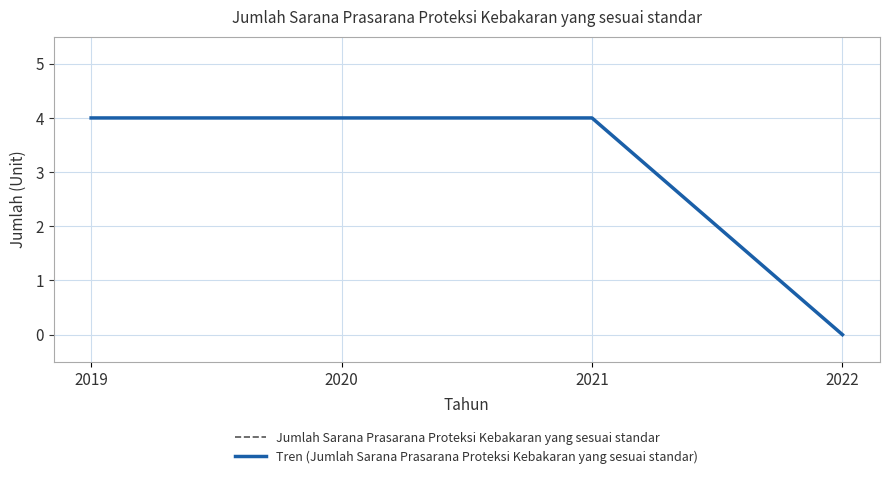

True or false: Tren (Jumlah Sarana Prasarana Proteksi Kebakaran yang sesuai standar) and Jumlah Sarana Prasarana Proteksi Kebakaran yang sesuai standar intersect in this chart.

False